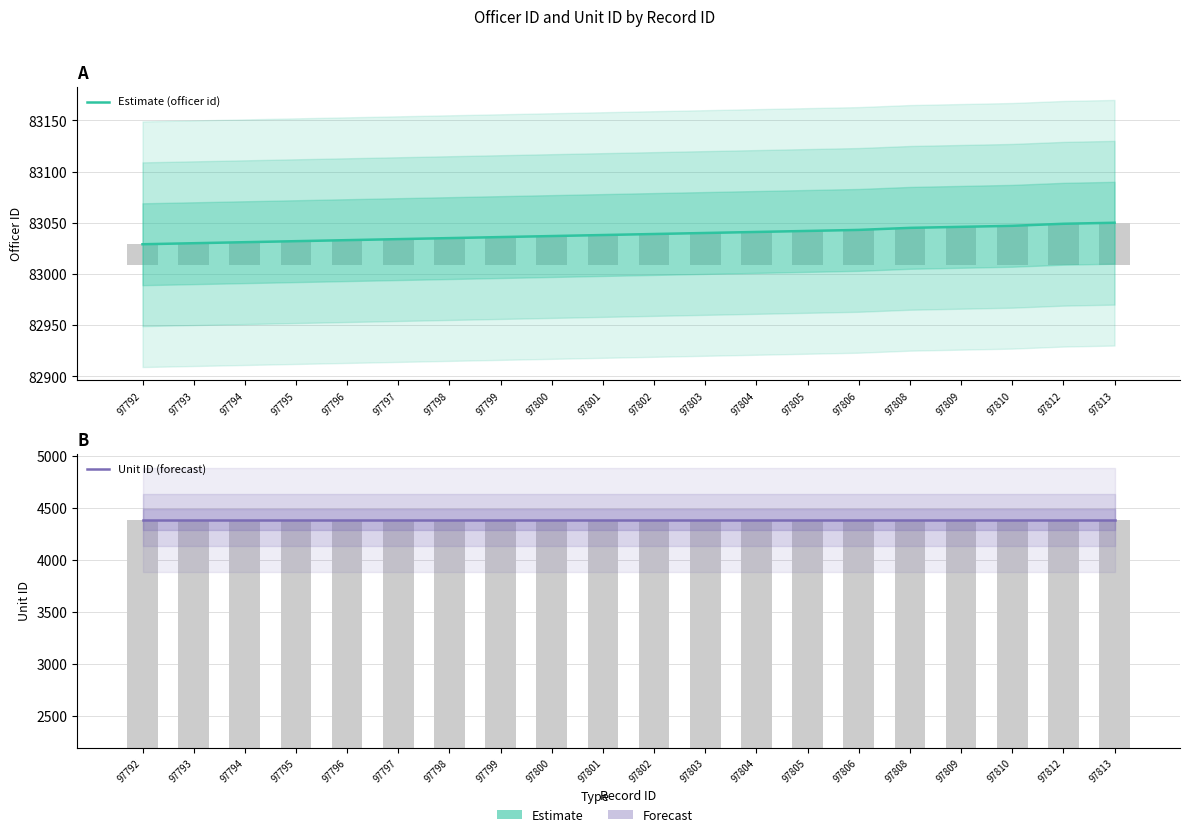

Which series has the largest range (max minus min)?

Estimate (officer id)